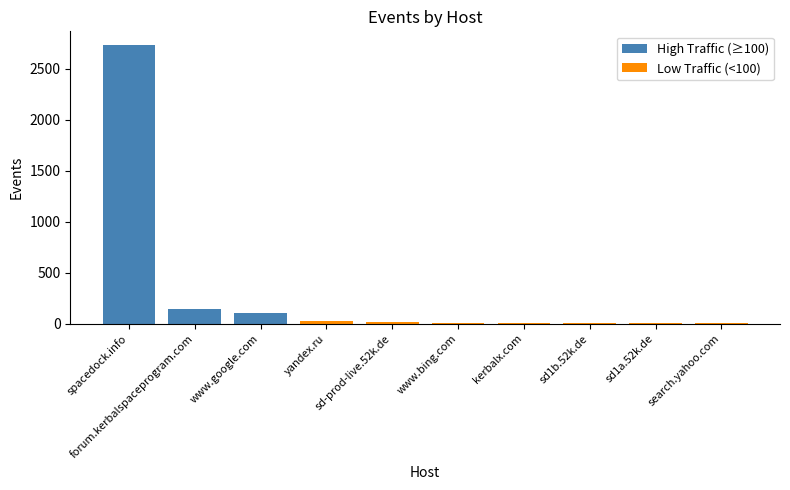

The value of Low Traffic (<100) at forum.kerbalspaceprogram.com is 0. True or false?

True